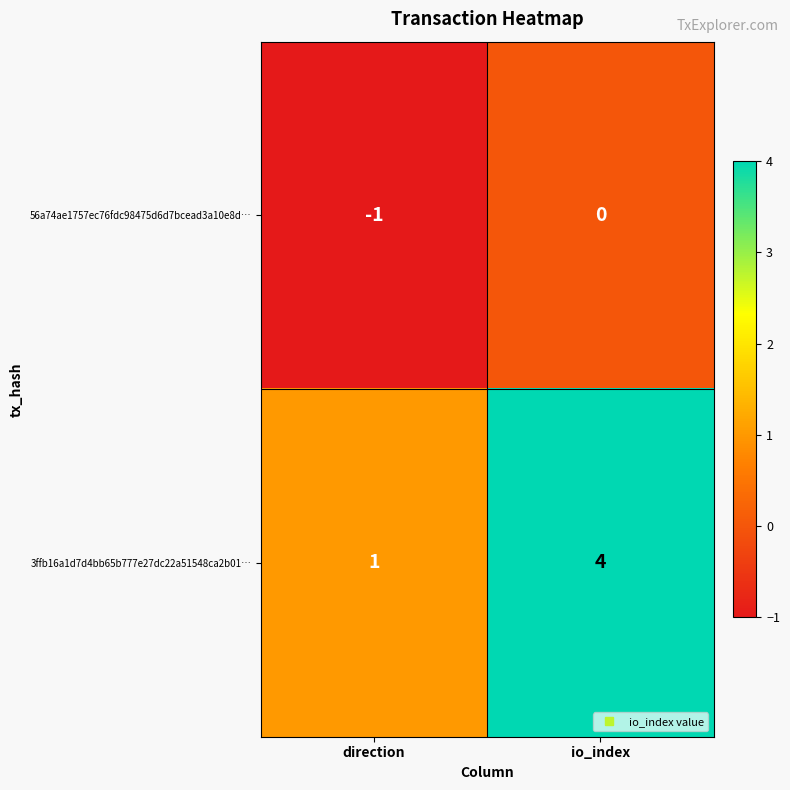

Rank the series by their average value, from lowest to highest.

56a74ae1757ec76fdc98475d6d7bcead3a10e8d…, 3ffb16a1d7d4bb65b777e27dc22a51548ca2b01…